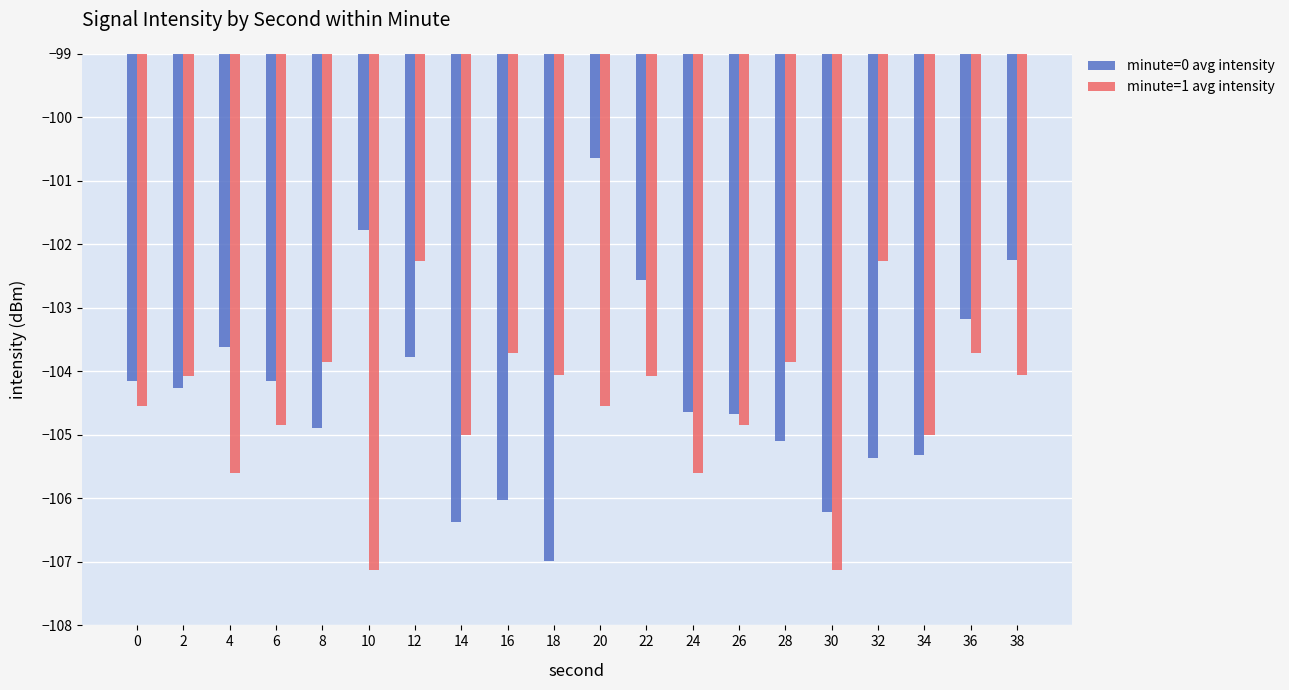

Which series has the widest spread of values?

minute=0 avg intensity